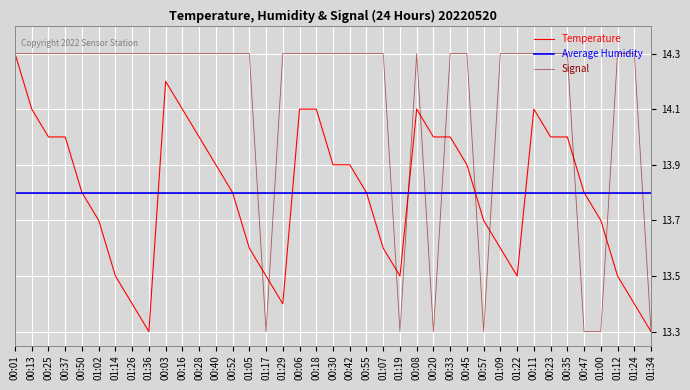

What are all the series names shown in the legend?

Temperature, Average Humidity, Signal